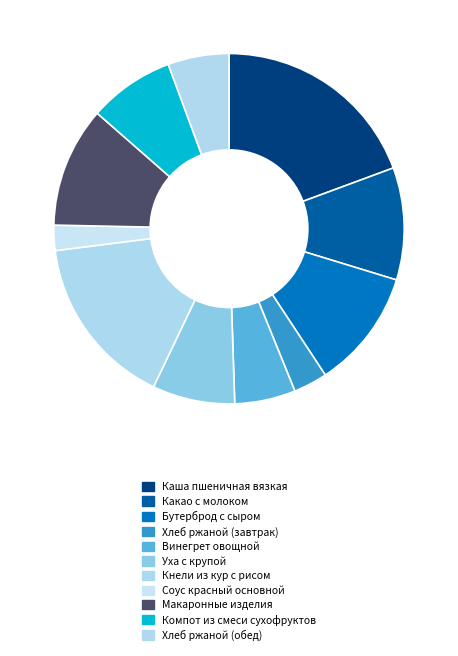

To the nearest percent, what percentage of the pie is Бутерброд с сыром?

11%